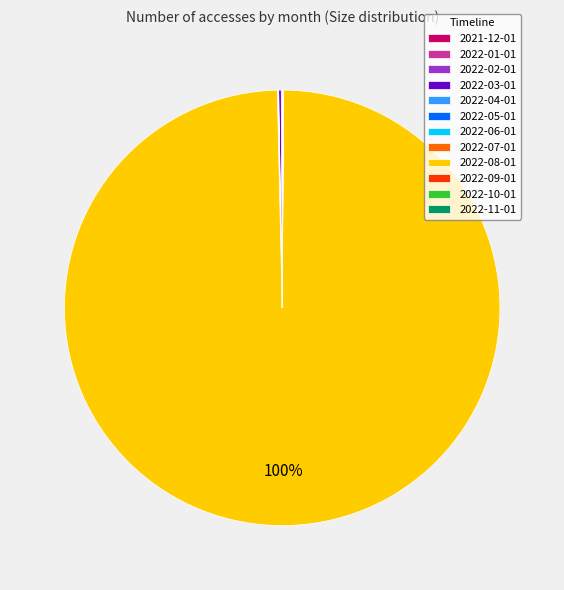

Which category accounts for the majority?

2022-08-01